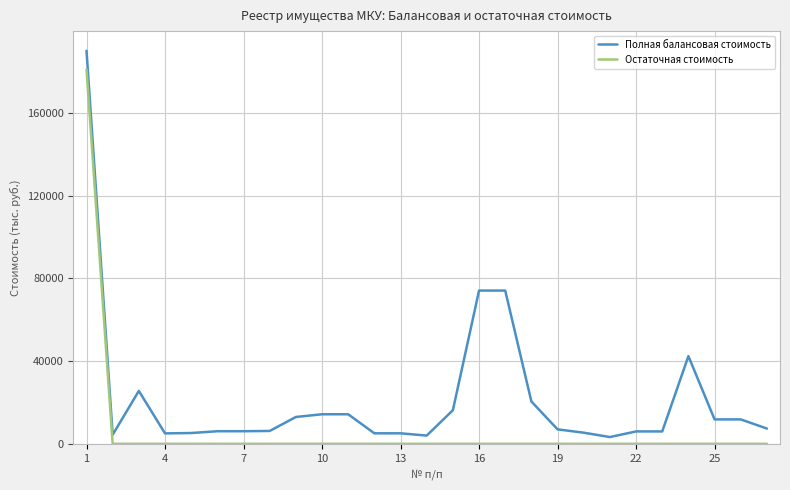

List the series in order of their peak value, highest first.

Полная балансовая стоимость, Остаточная стоимость